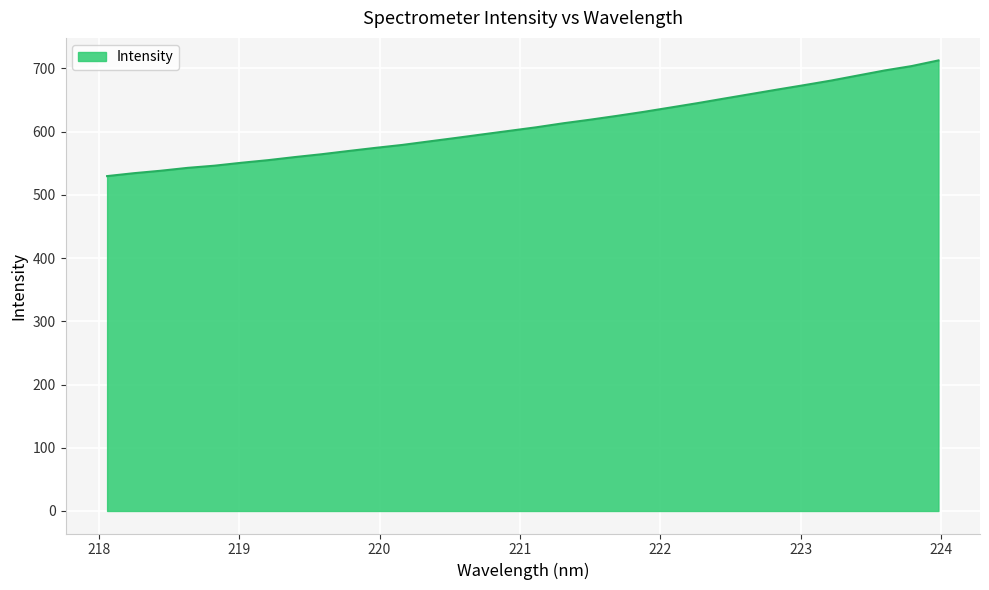

What is the smallest value displayed?

529.8